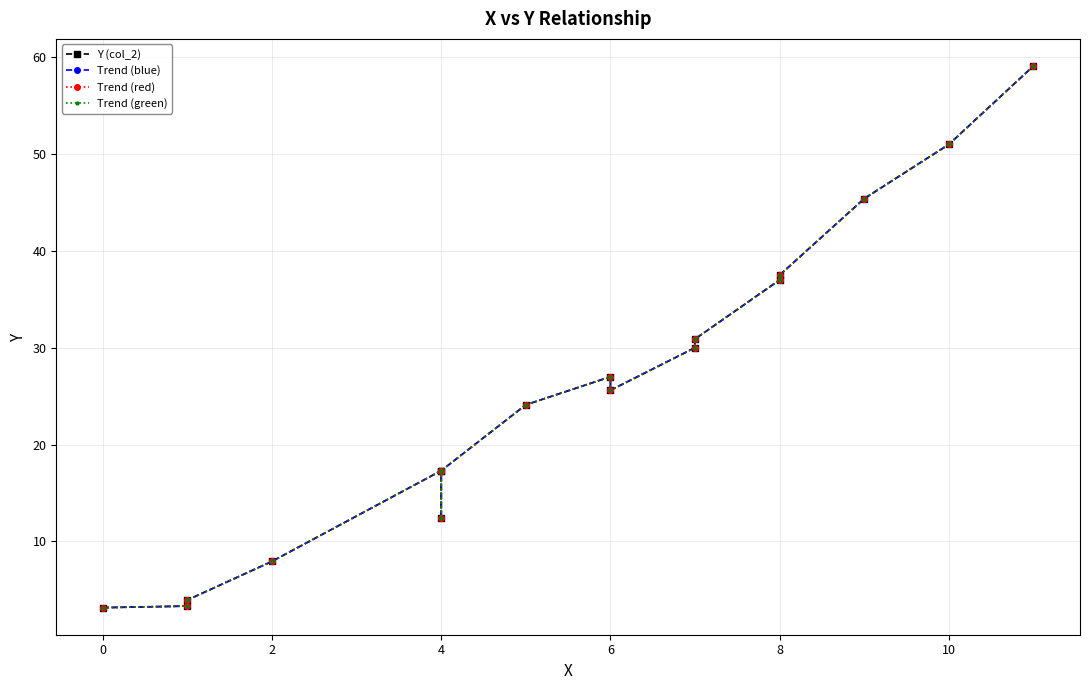

Reading left to right, transcribe all the data shown in this chart.

Y (col_2): 3.1	3.3	3.9	7.9	17.3	12.4	17.3	24.1	27.0	25.6	30.0	30.9	37.0	37.5	45.4	51.0	59.1
Trend (blue): 3.1	3.3	3.9	7.9	17.3	12.4	17.3	24.1	27.0	25.6	30.0	30.9	37.0	37.5	45.4	51.0	59.1
Trend (red): 3.1	3.3	3.9	7.9	17.3	12.4	17.3	24.1	27.0	25.6	30.0	30.9	37.0	37.5	45.4	51.0	59.1
Trend (green): 3.1	3.3	3.9	7.9	17.3	12.4	17.3	24.1	27.0	25.6	30.0	30.9	37.0	37.5	45.4	51.0	59.1